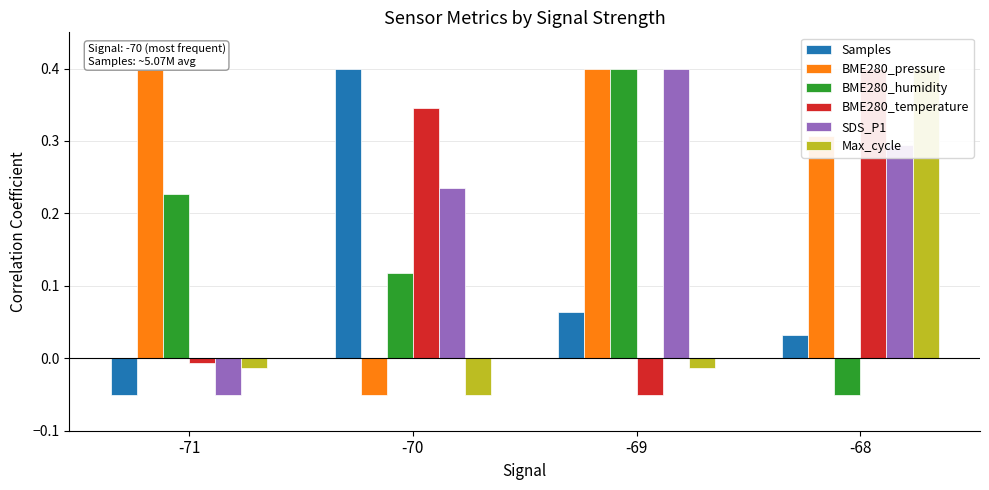

List the series in order of their peak value, lowest first.

Samples, BME280_pressure, BME280_humidity, BME280_temperature, SDS_P1, Max_cycle